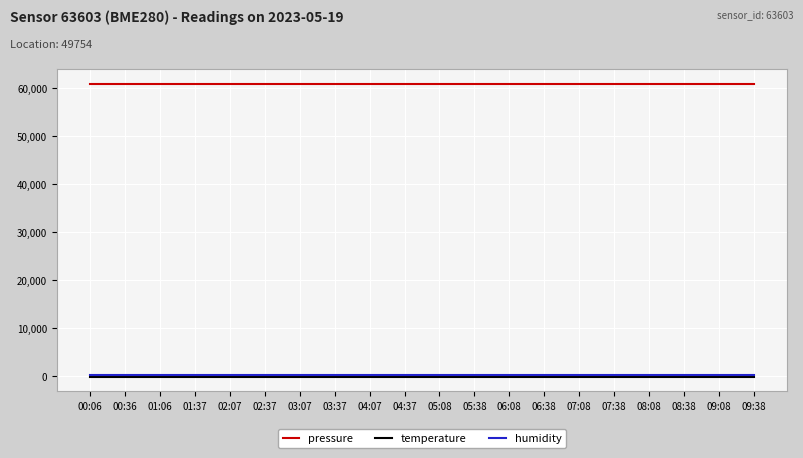

True or false: temperature and pressure intersect in this chart.

False